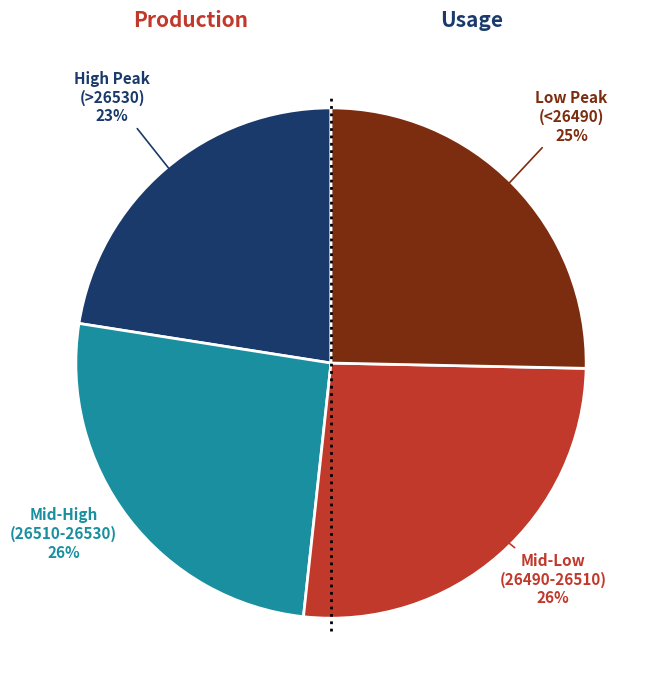

Does any single category account for the majority?

No